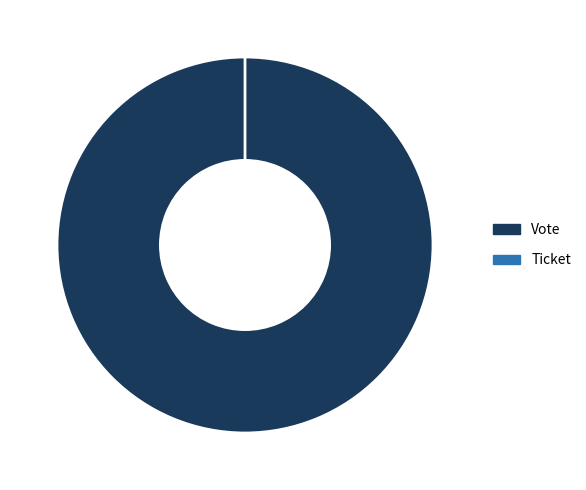

What percentage is the Vote slice, to the nearest percent?

100%